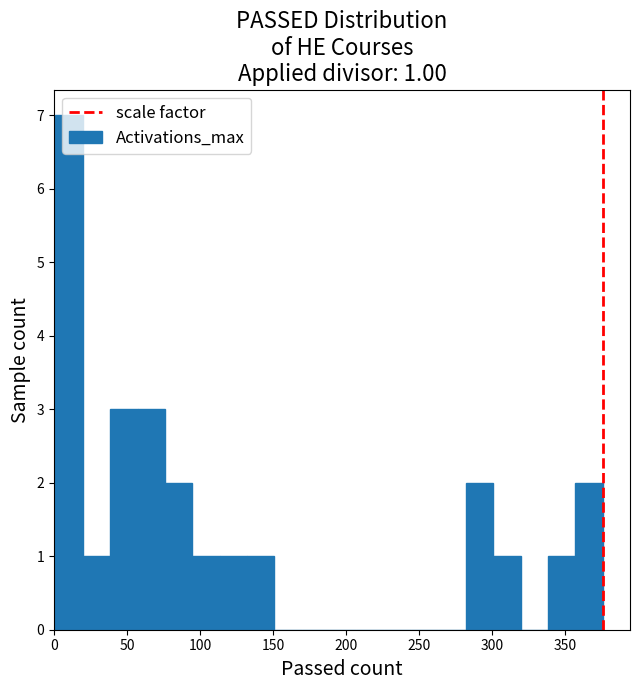

Around what value on the x-axis is the tallest bar? Give the approximate position of its centre, as read against the axis.

10